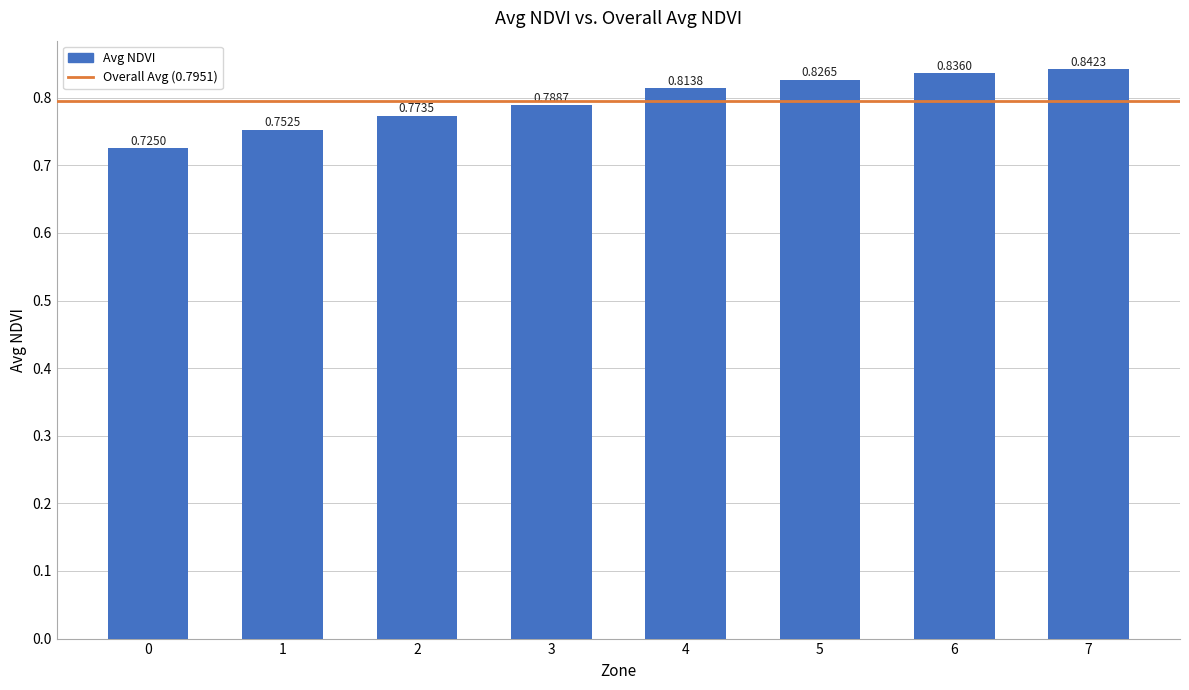

Count the values in the range 0 to 1.

8